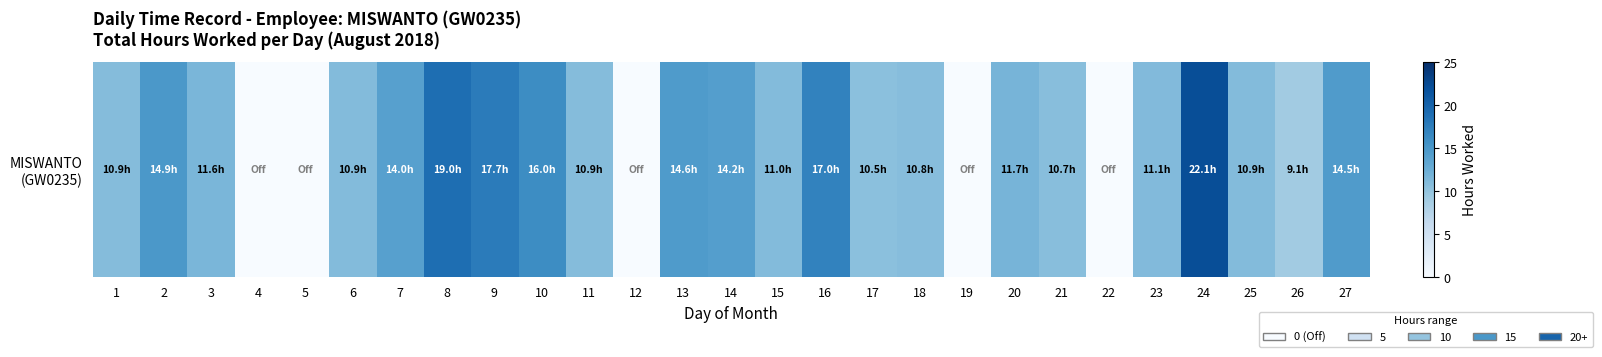

Rank the categories by value from highest to lowest.

24, 8, 9, 16, 10, 2, 13, 27, 14, 7, 20, 3, 23, 15, 6, 25, 1, 11, 18, 21, 17, 26, 4, 5, 12, 19, 22